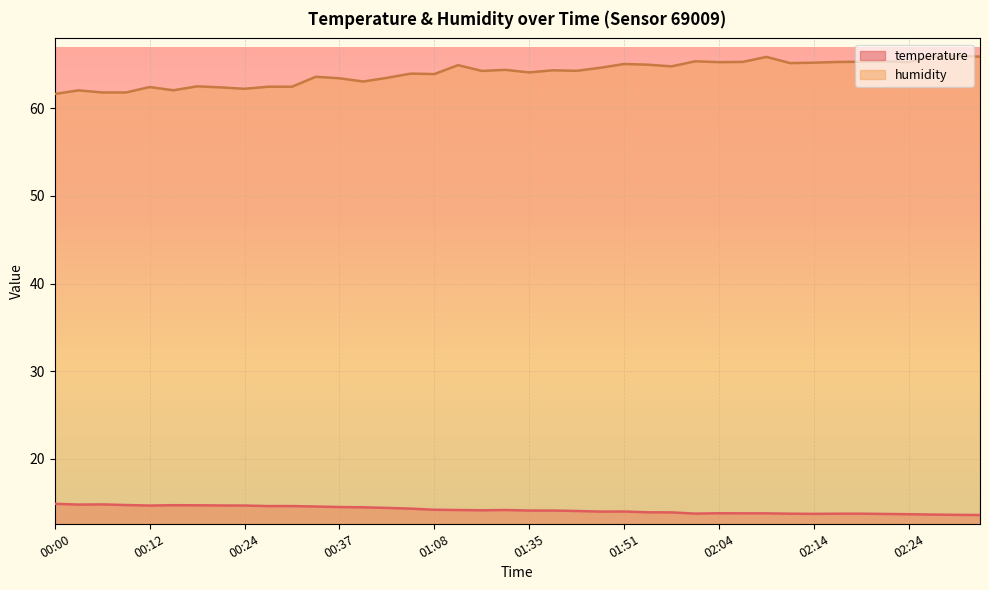

How many data points does each series have?

40